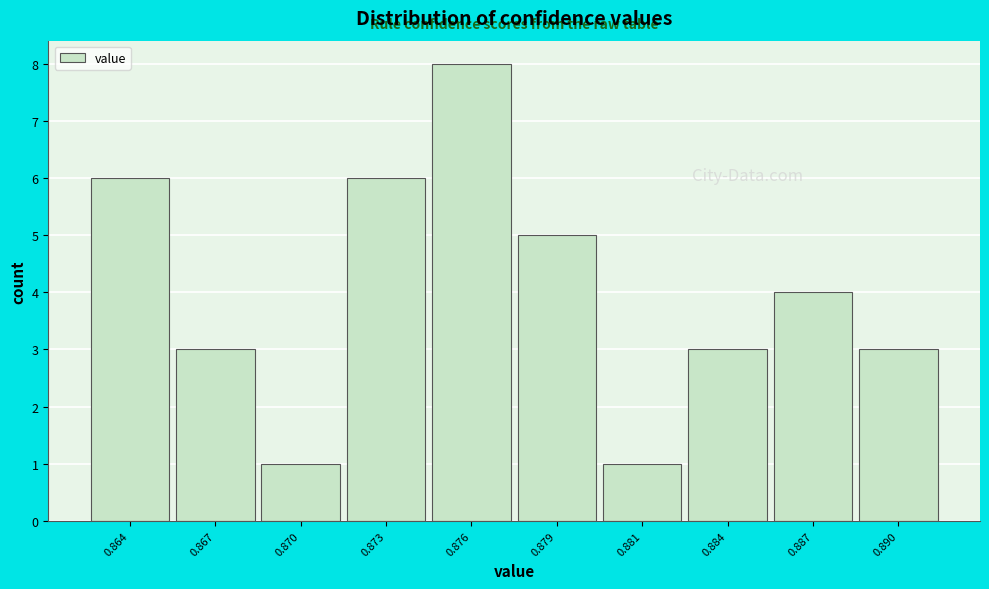

Reading left to right, what are all the values shown in this chart?

0.864=6	0.867=3	0.870=1	0.873=6	0.876=8	0.879=5	0.881=1	0.884=3	0.887=4	0.890=3